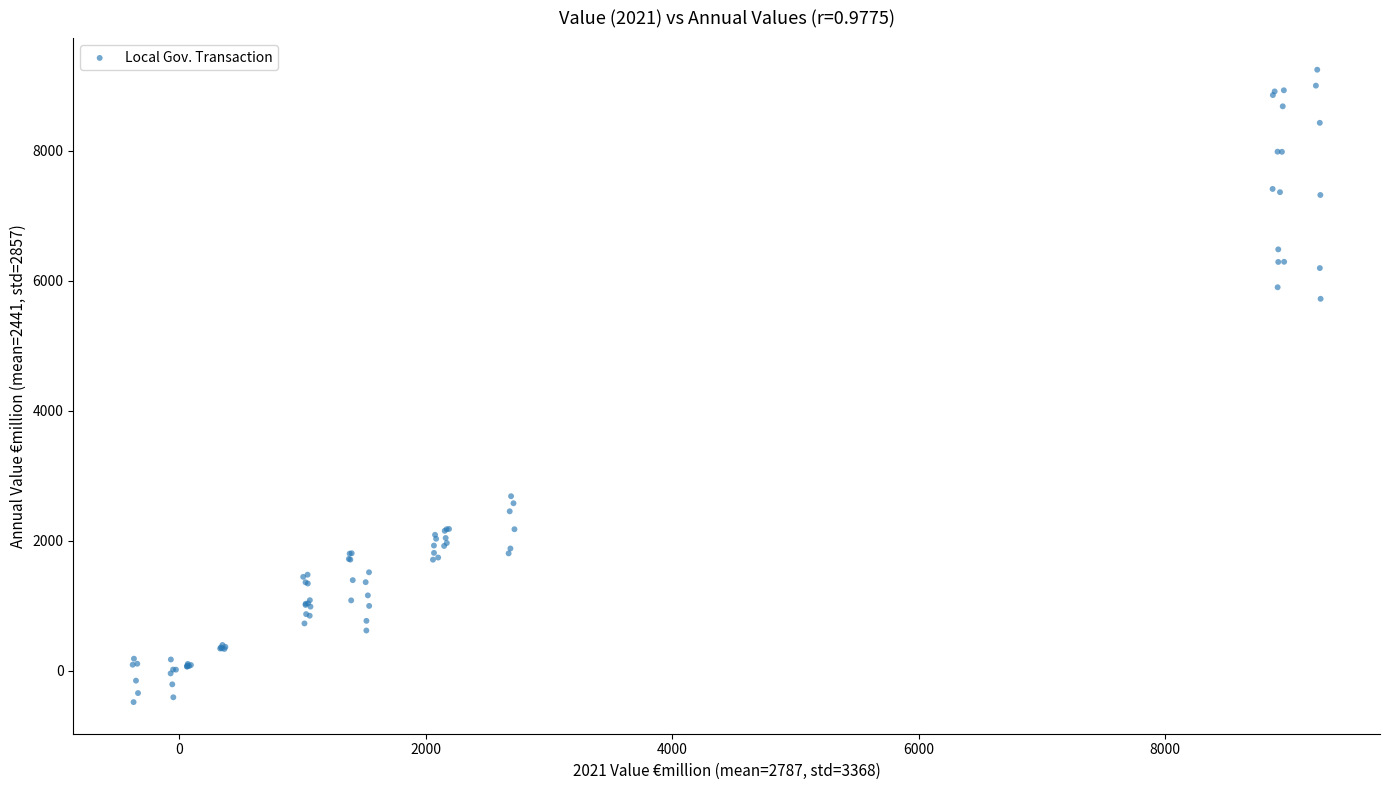

What Y value in the scatter plot is closest to 4381?

5721.8